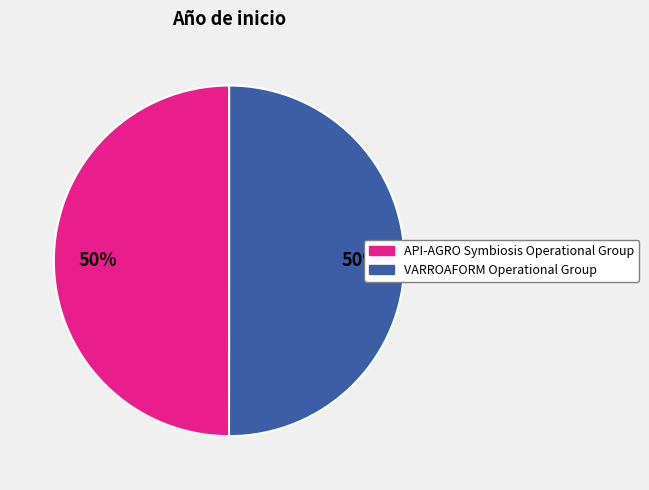

Combined, do VARROAFORM Operational Group and API-AGRO Symbiosis Operational Group account for over 50%?

Yes